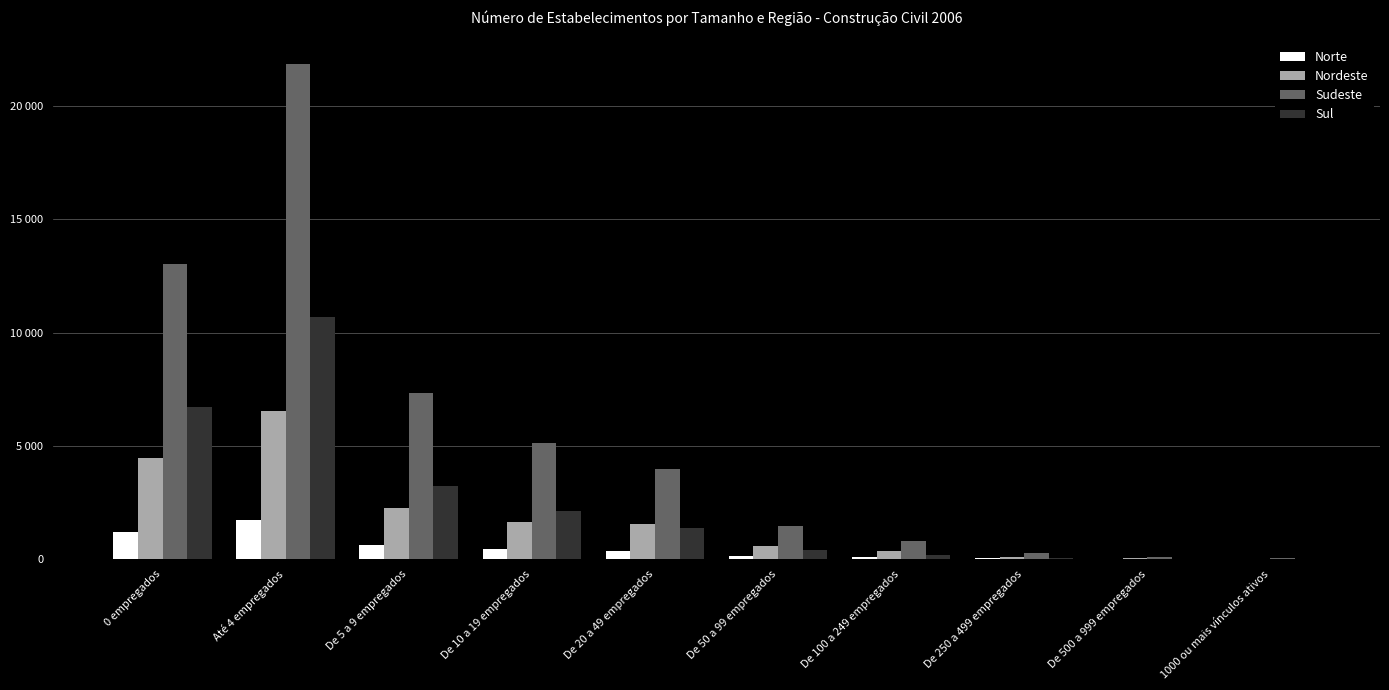

What is the difference between the highest and lowest values at De 20 a 49 empregados?

3586